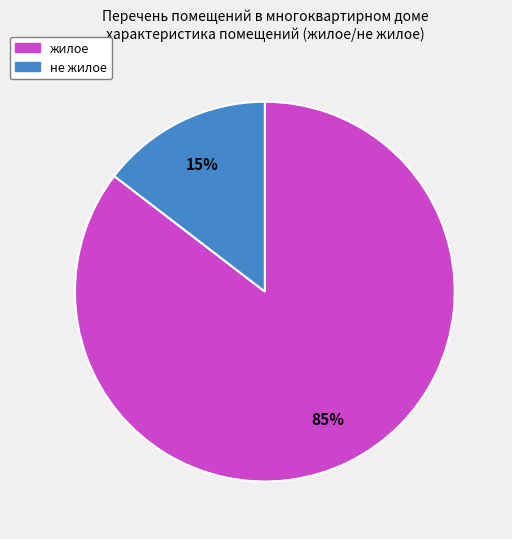

Do жилое and не жилое together represent more than half of the pie?

Yes